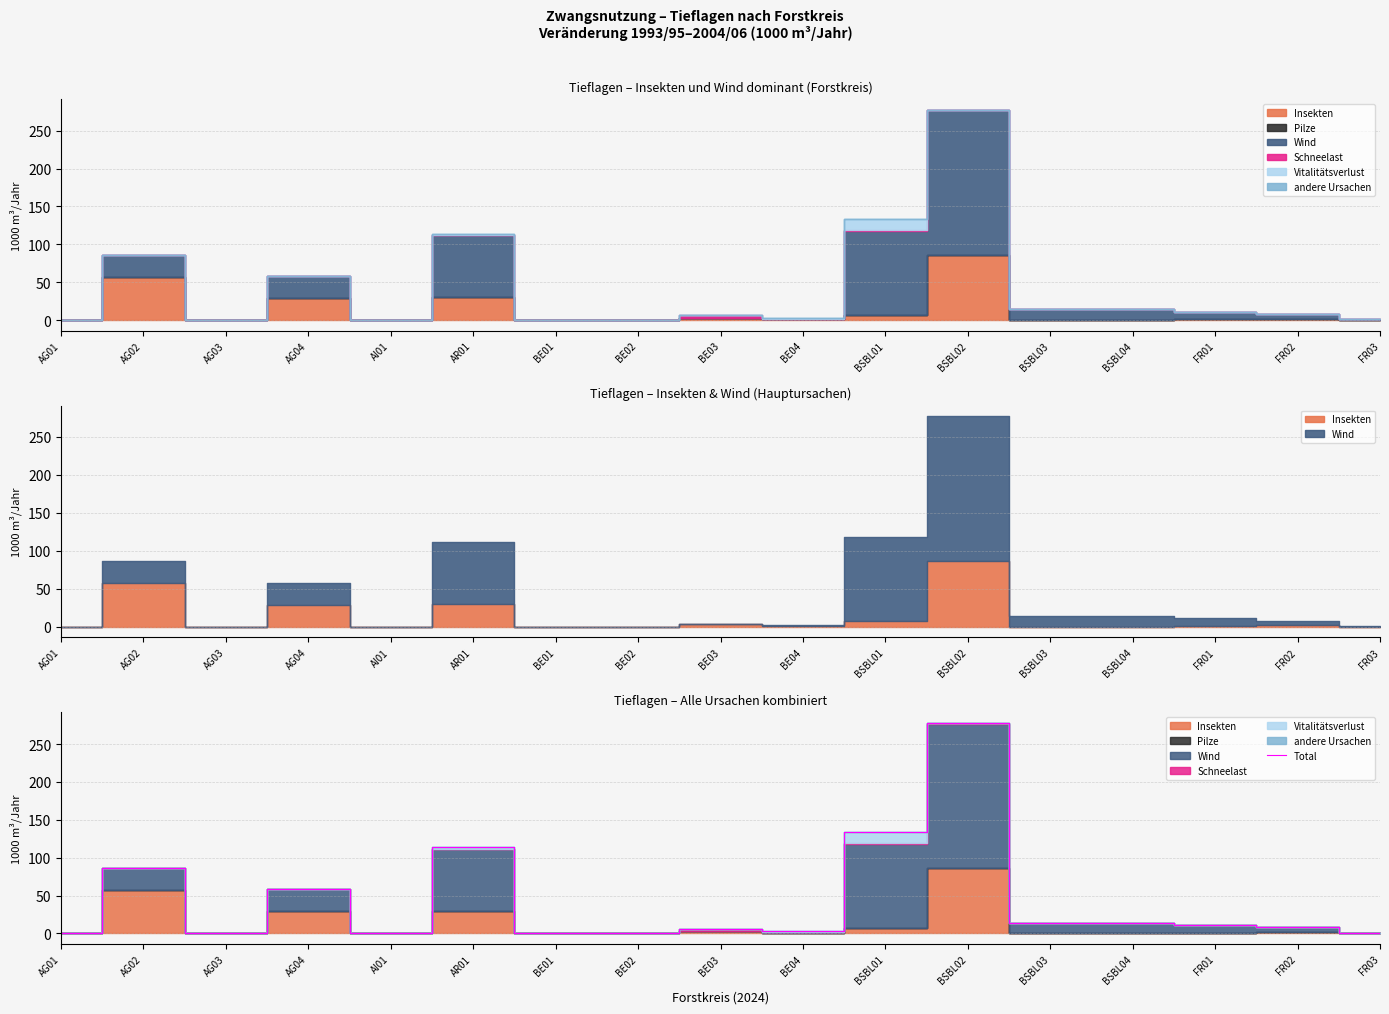

Rank the categories by value from lowest to highest.

AG01, AG03, AI01, BE01, BE02, FR03, BE04, BE03, FR02, FR01, BSBL03, BSBL04, AG04, AG02, AR01, BSBL01, BSBL02